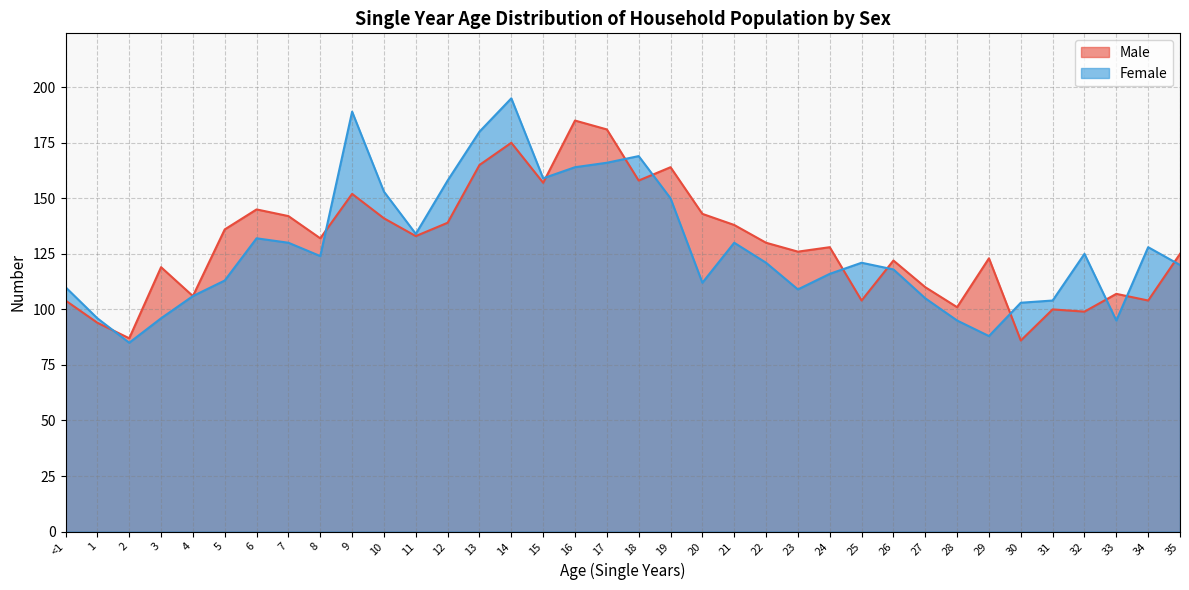

In Female, how many points are higher than both neighbors (excluding endpoints)?

8